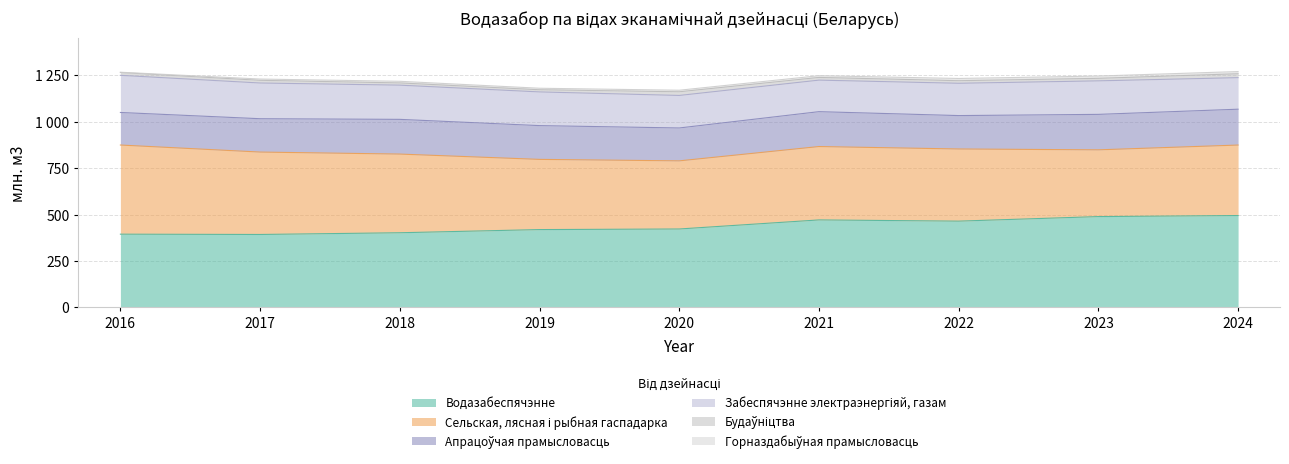

Reading right to left, extract all data points from this chart.

Сельская, лясная і рыбная гаспадарка: 2024=379.6	2023=359.5	2022=388.6	2021=395.2	2020=367.0	2019=378.1	2018=423.8	2017=443.9	2016=480.2
Апрацоўчая прамысловасць: 2024=193.1	2023=191.0	2022=180.0	2021=187.9	2020=177.1	2019=181.9	2018=187.0	2017=179.6	2016=175.4
Забеспячэнне электраэнергіяй, газам: 2024=169.9	2023=180.5	2022=174.0	2021=169.8	2020=175.2	2019=181.5	2018=184.3	2017=192.4	2016=200.1
Водазабеспячэнне: 2024=494.8	2023=489.1	2022=464.6	2021=471.2	2020=422.3	2019=419.1	2018=402.0	2017=392.8	2016=394.4
Горназдабыўная прамысловасць: 2024=11.8	2023=12.4	2022=12.0	2021=9.2	2020=8.3	2019=8.1	2018=8.7	2017=6.8	2016=1.5
Будаўніцтва: 2024=21.0	2023=13.6	2022=13.9	2021=14.6	2020=19.8	2019=11.7	2018=12.0	2017=14.5	2016=15.1